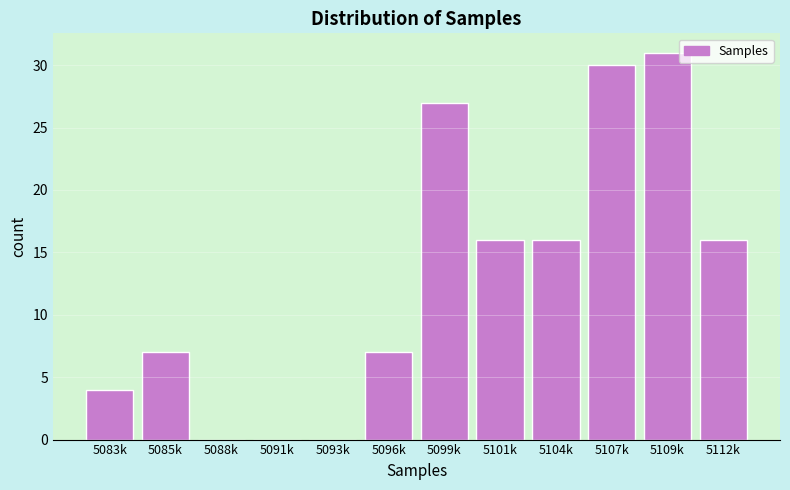

Reading right to left, list all the values displayed in this chart.

5112k=16	5109k=31	5107k=30	5104k=16	5101k=16	5099k=27	5096k=7	5093k=0	5091k=0	5088k=0	5085k=7	5083k=4